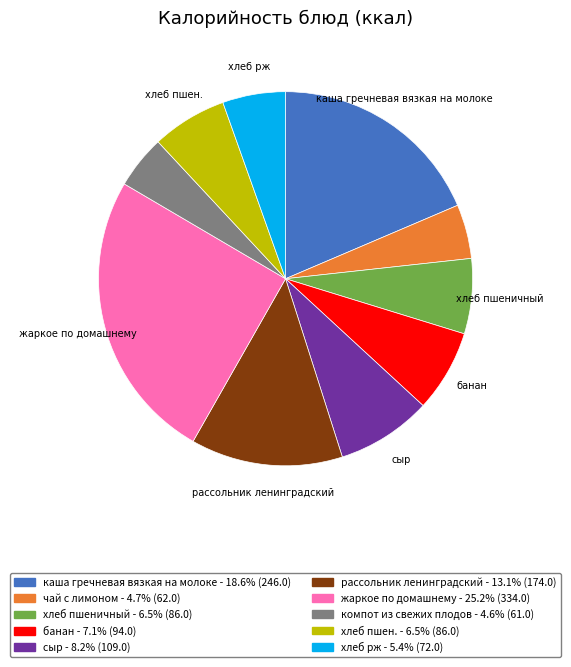

How many slices are in this pie chart?

10